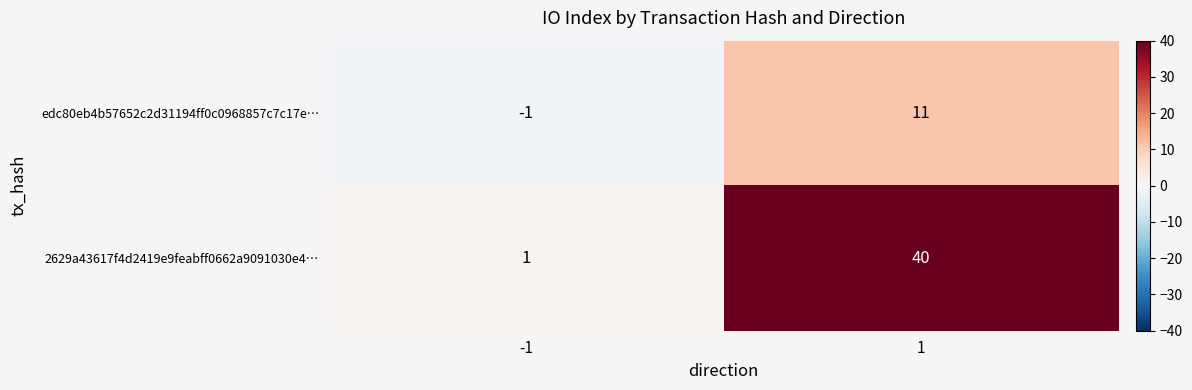

True or false: 2629a43617f4d2419e9feabff0662a9091030e4… has a value of 1 at -1.

True